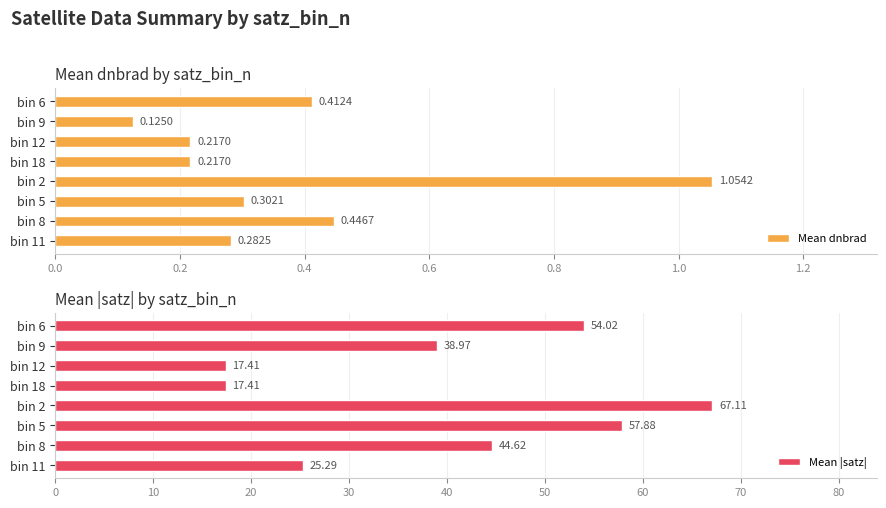

What is the sum of the Mean |satz| values at bin 5 and bin 8?

102.5